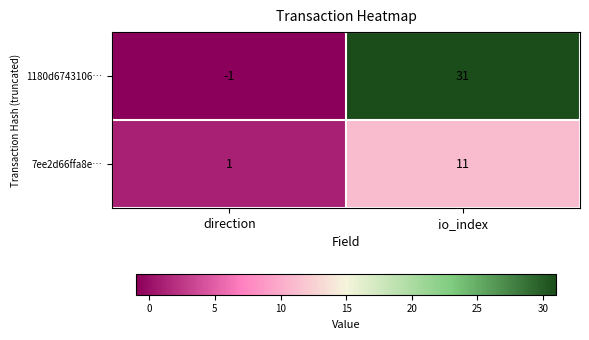

At which category is the sum across all series the highest?

io_index